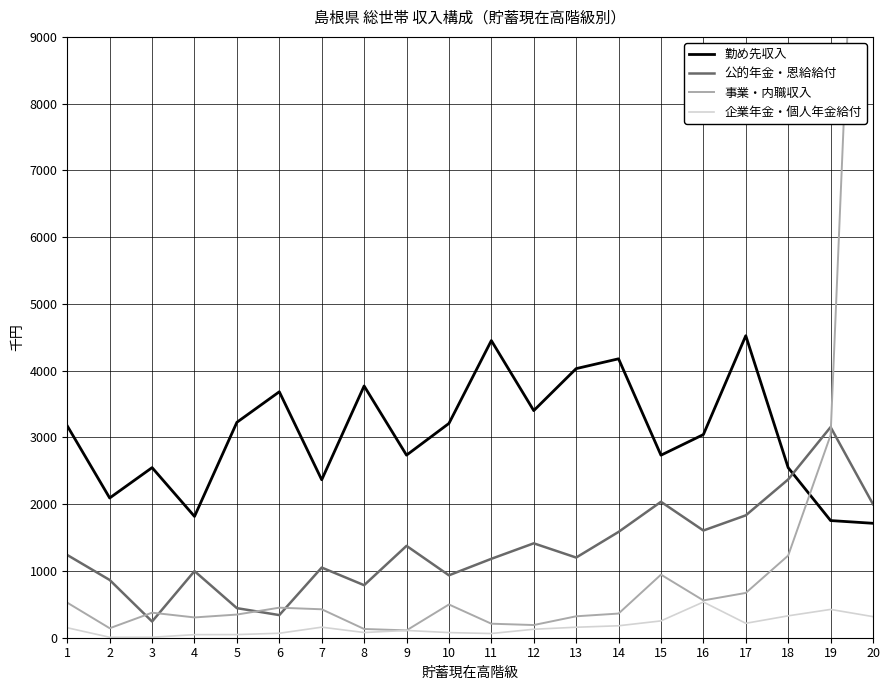

What is the total value across all series at 13?

5710